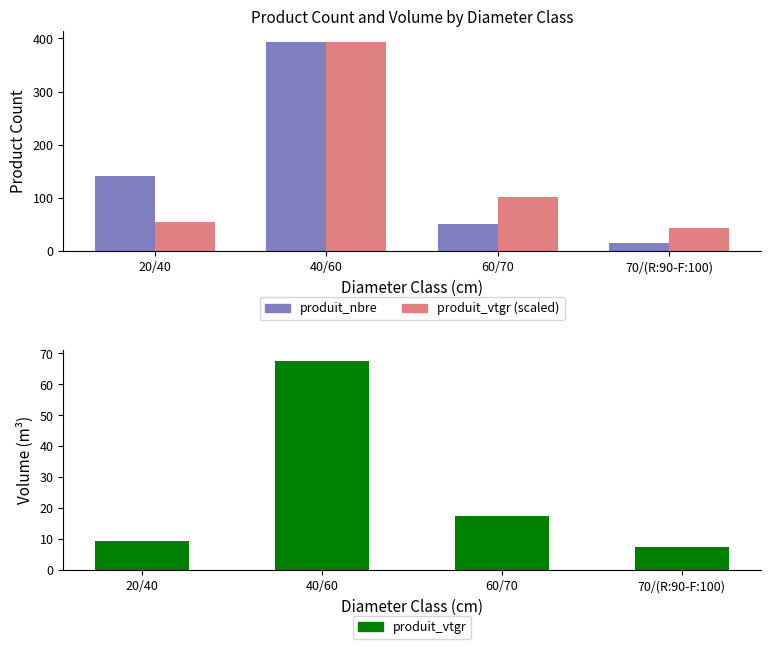

At how many categories does at least one series exceed 27?

4